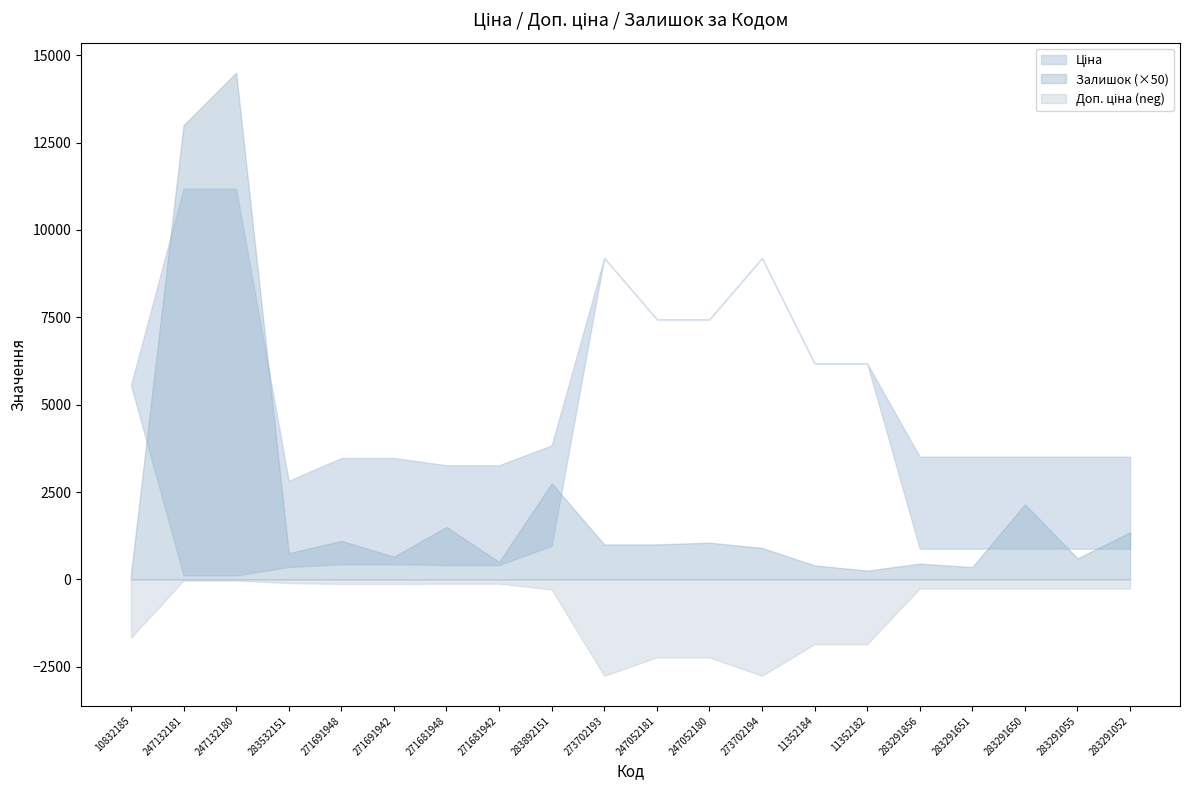

Where is Доп. ціна nearest to the value 7001?

247052181